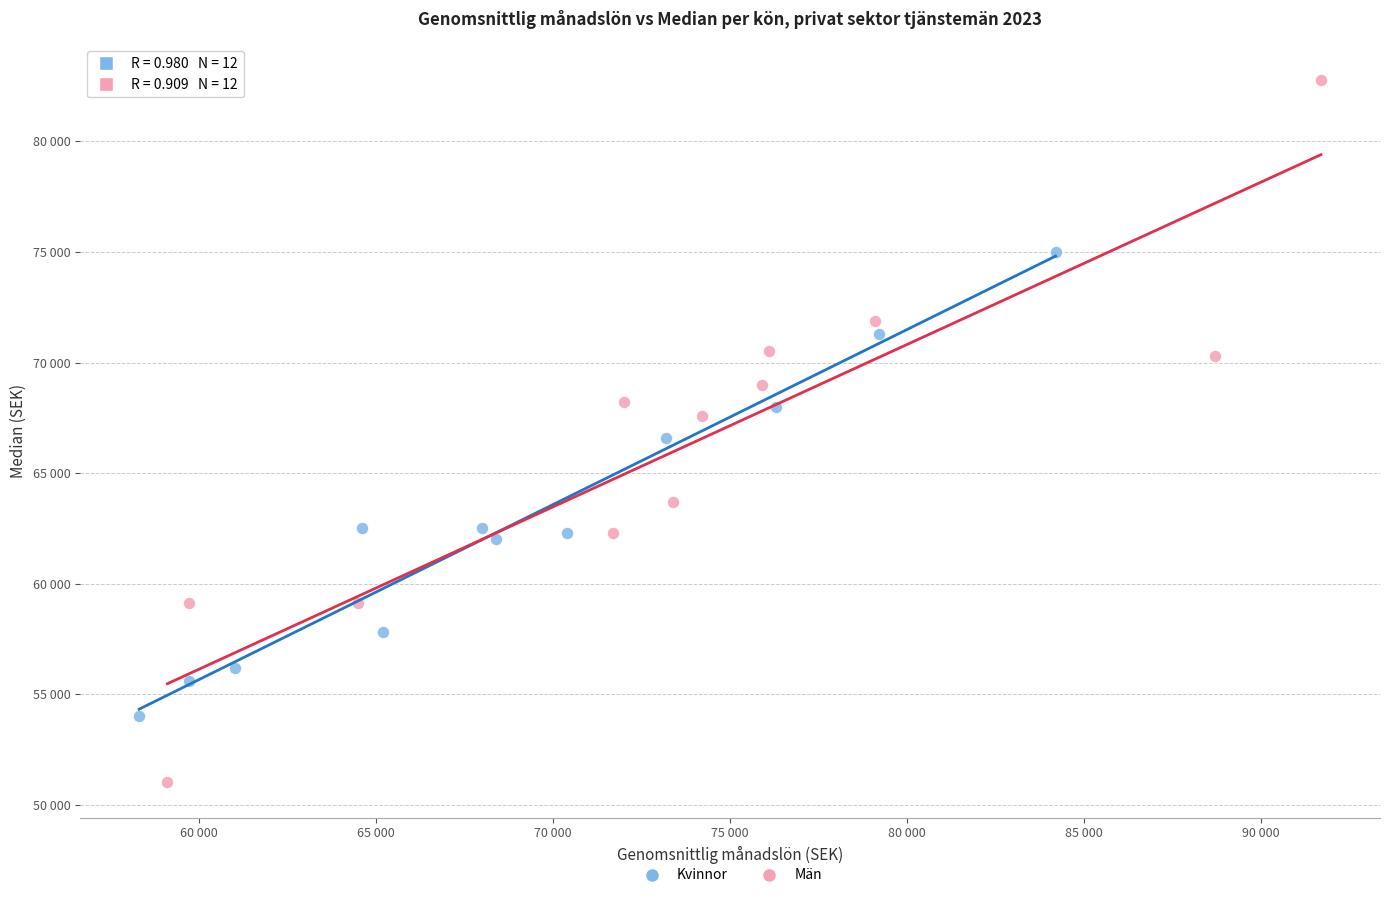

Which series has the widest spread of Y values?

Män